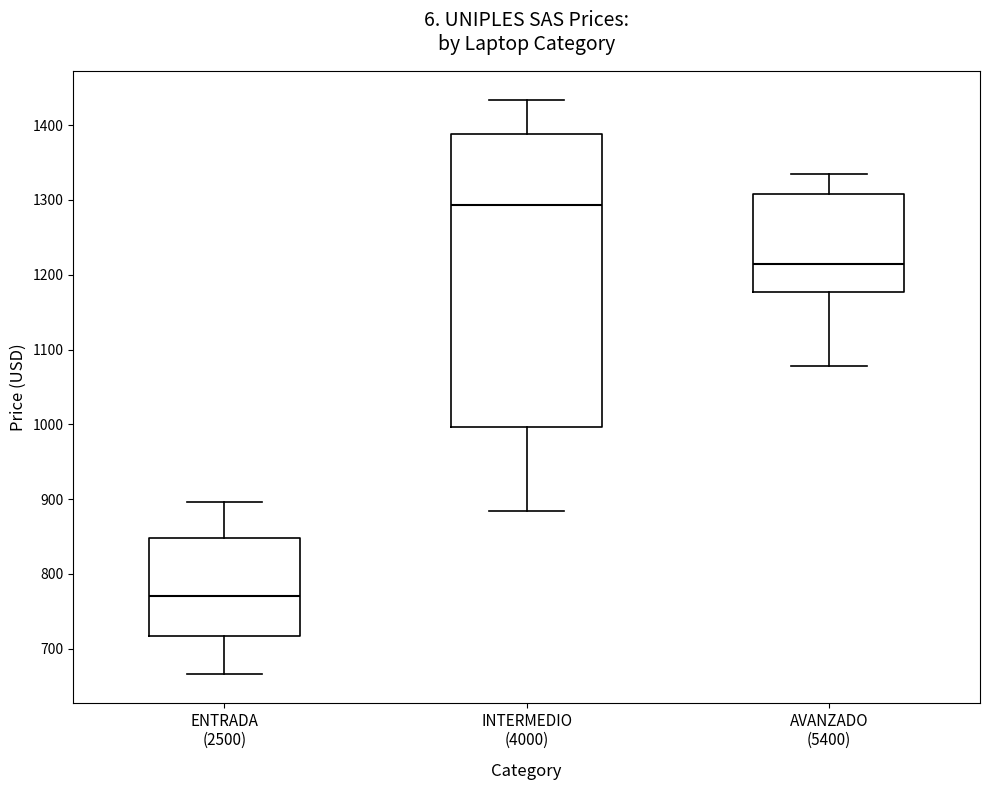

Which box has the lowest median line?

ENTRADA (2500)